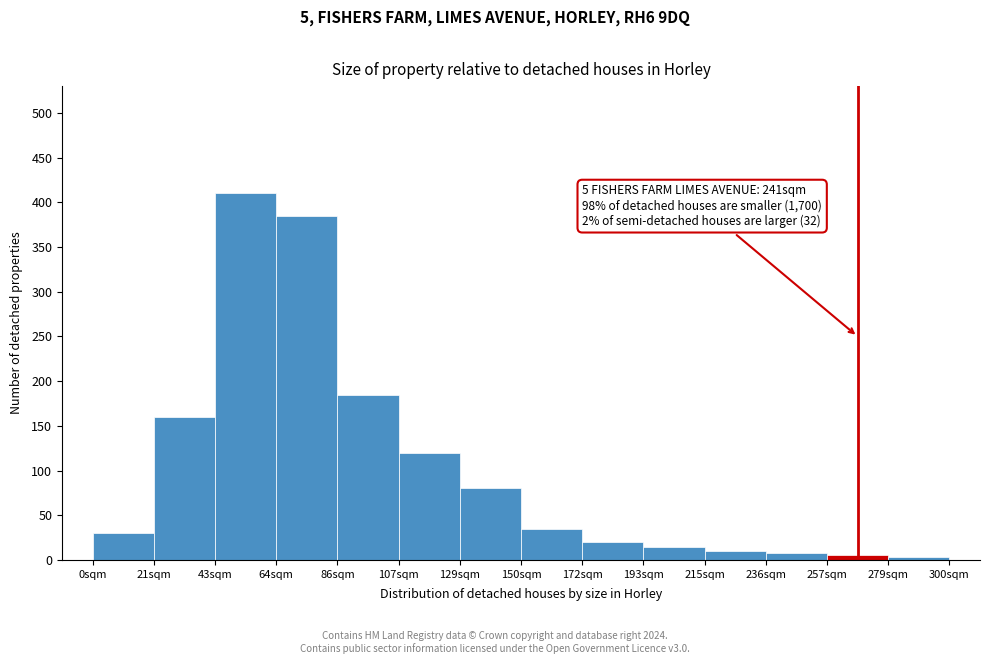

The value at 21sqm is 109. True or false?

False